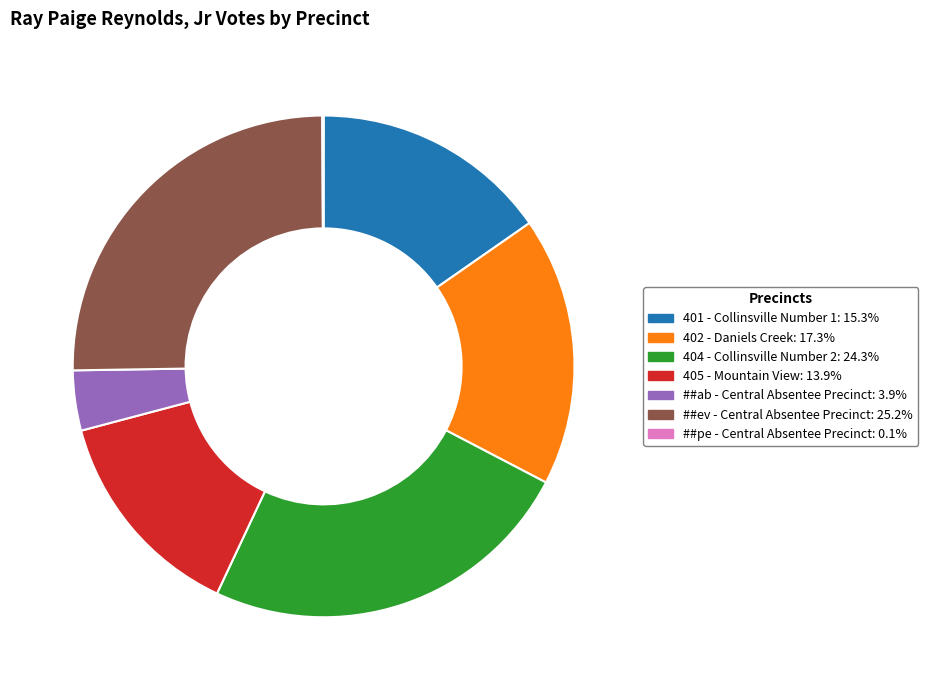

Is there a majority slice in this chart?

No